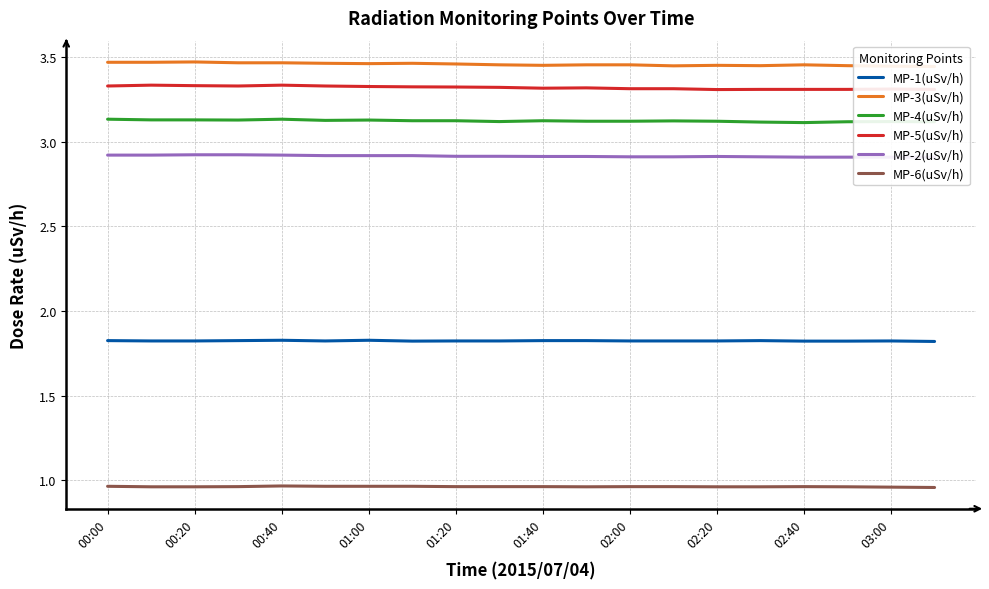

True or false: MP-2(uSv/h) and MP-1(uSv/h) cross at least once.

False